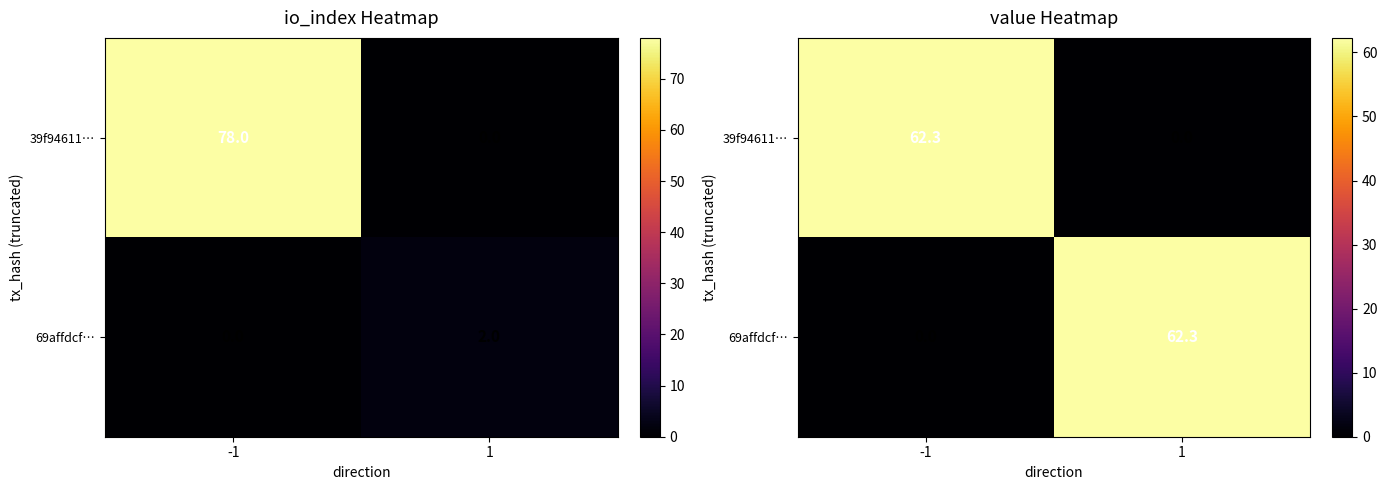

The value of 39f94611… at -1 is 81.8. True or false?

False